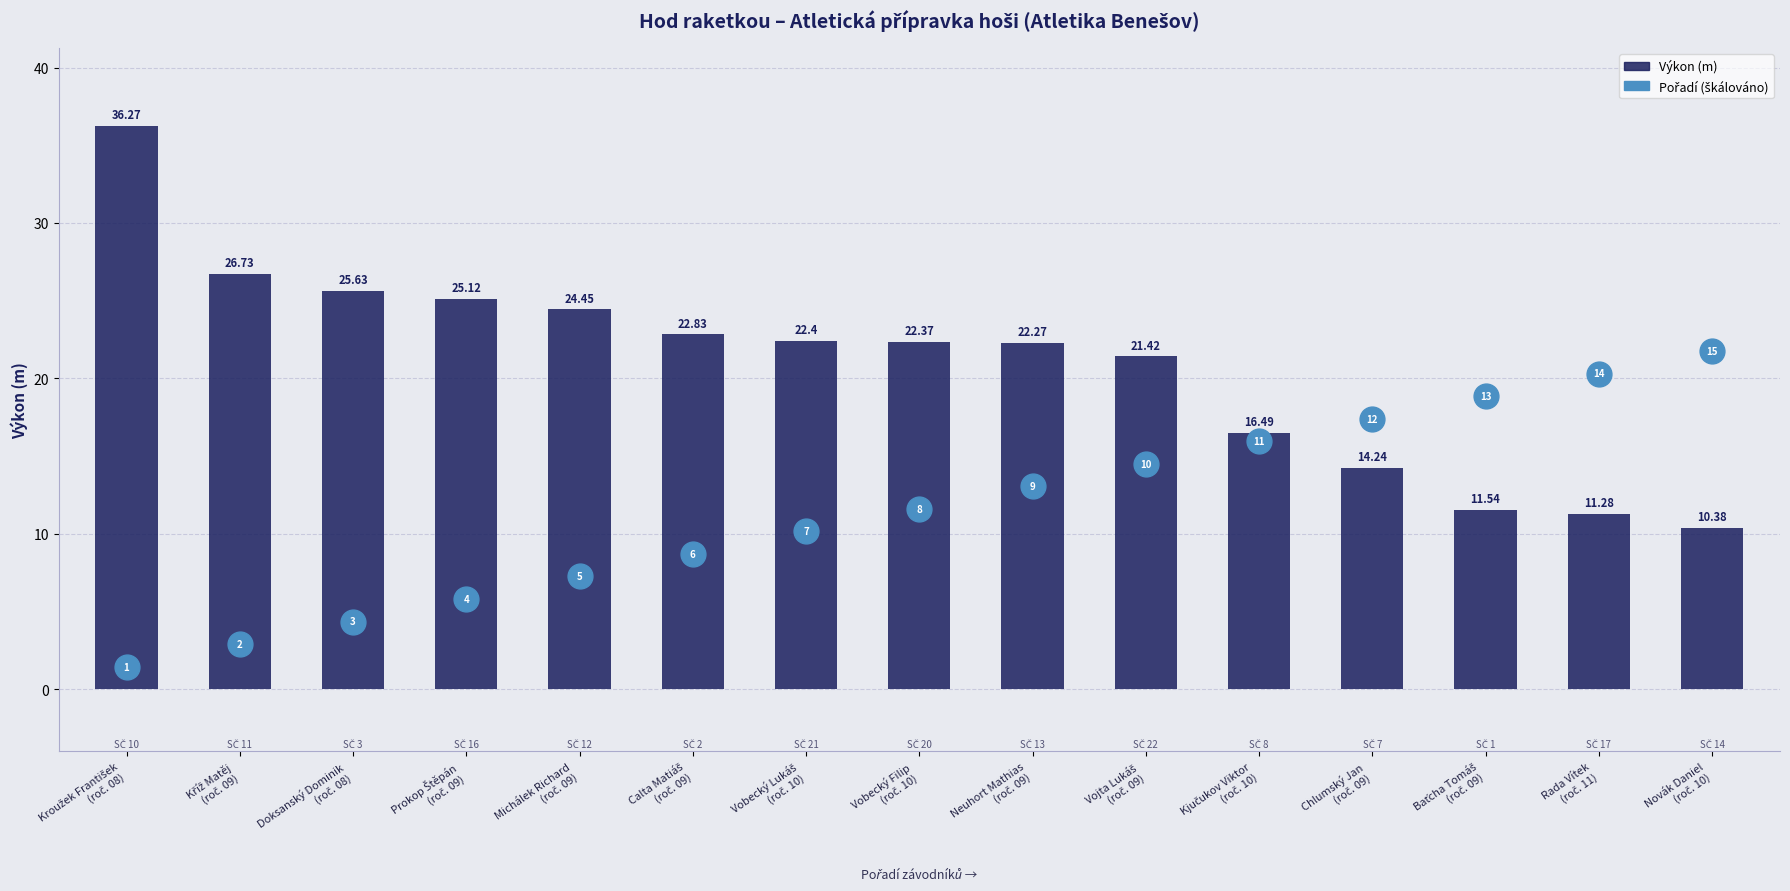

What is the total value across all series at Prokop Štěpán
(roč. 09)?

30.9